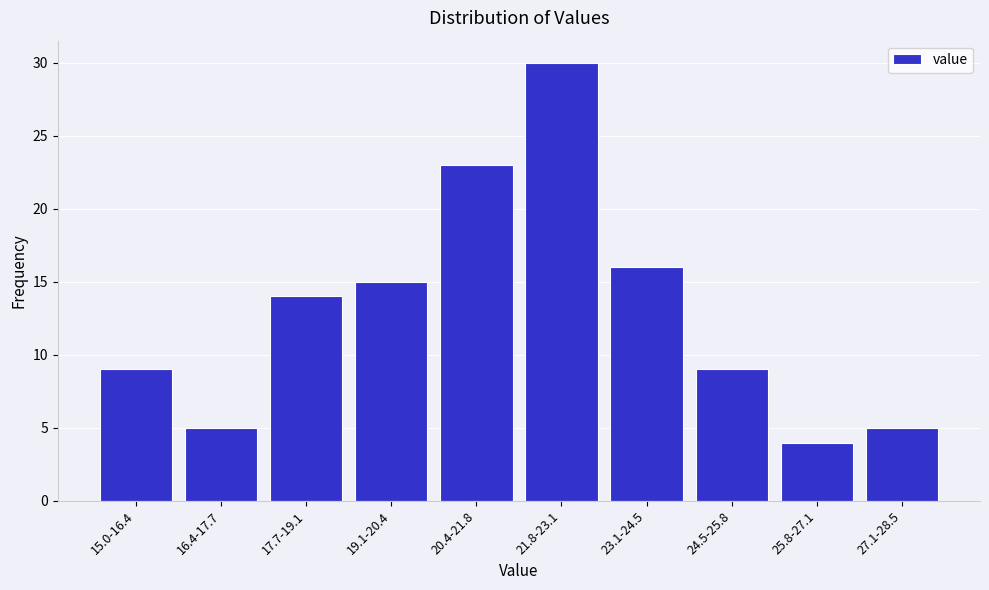

Reading right to left, what are all the values shown in this chart?

5	4	9	16	30	23	15	14	5	9